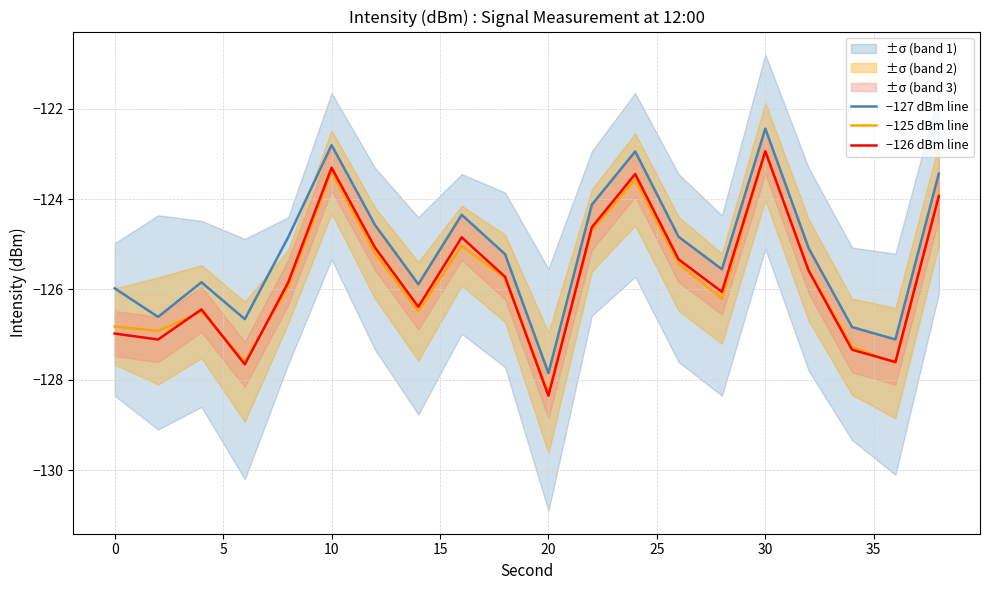

The value of −125 dBm line at 0 is -28.2. True or false?

False